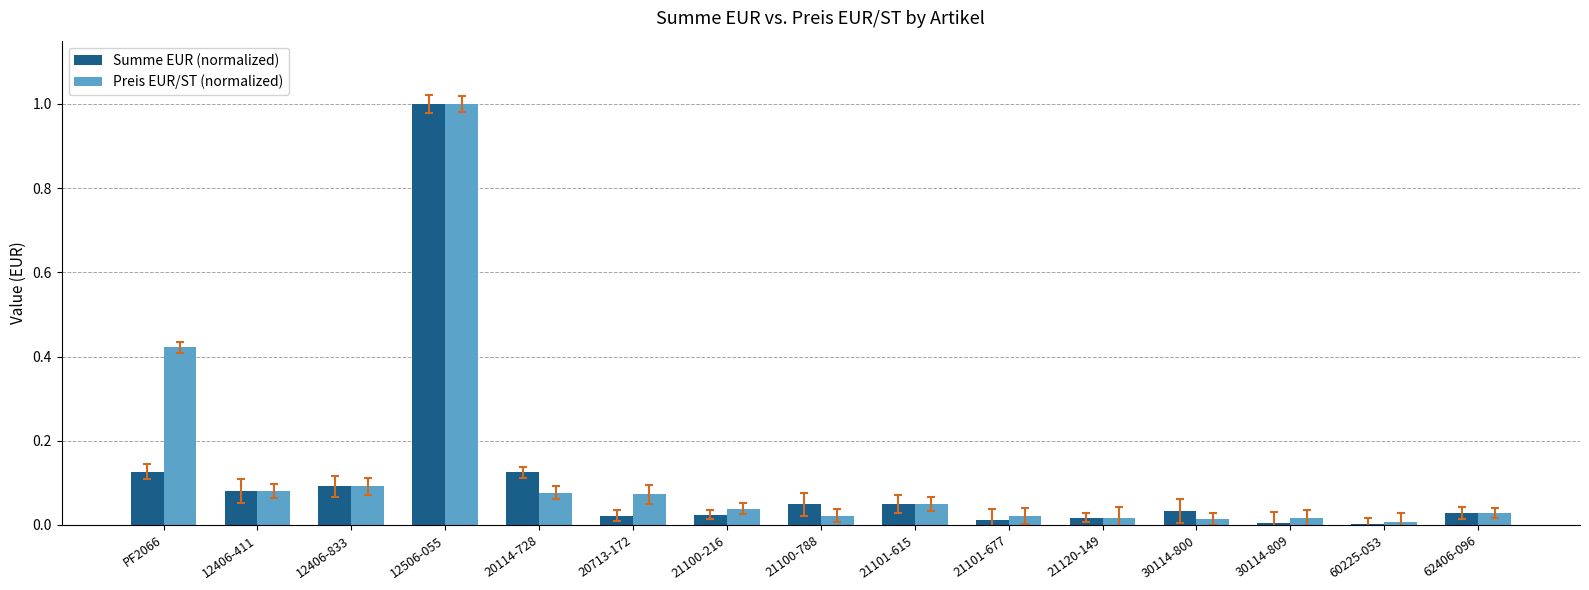

What are all the series names shown in the legend?

Summe EUR (normalized), Preis EUR/ST (normalized)